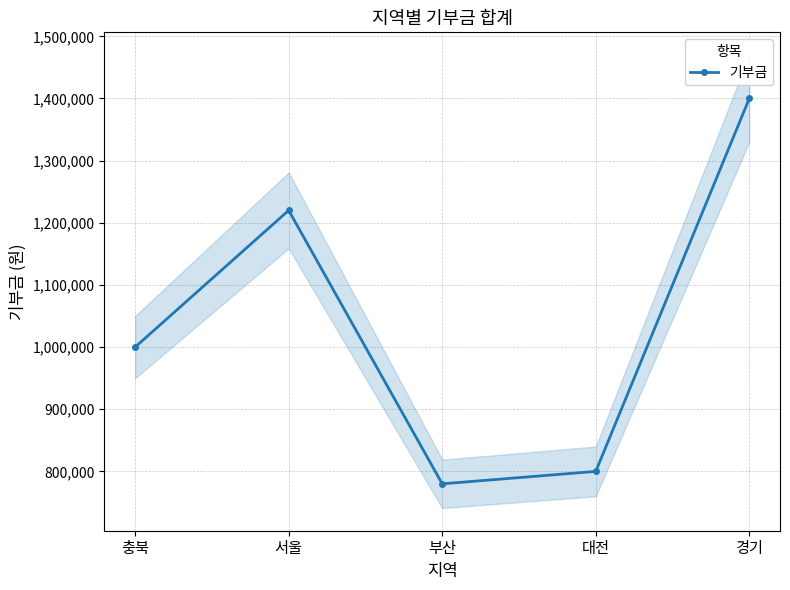

At which category does the chart reach its minimum across all series?

부산